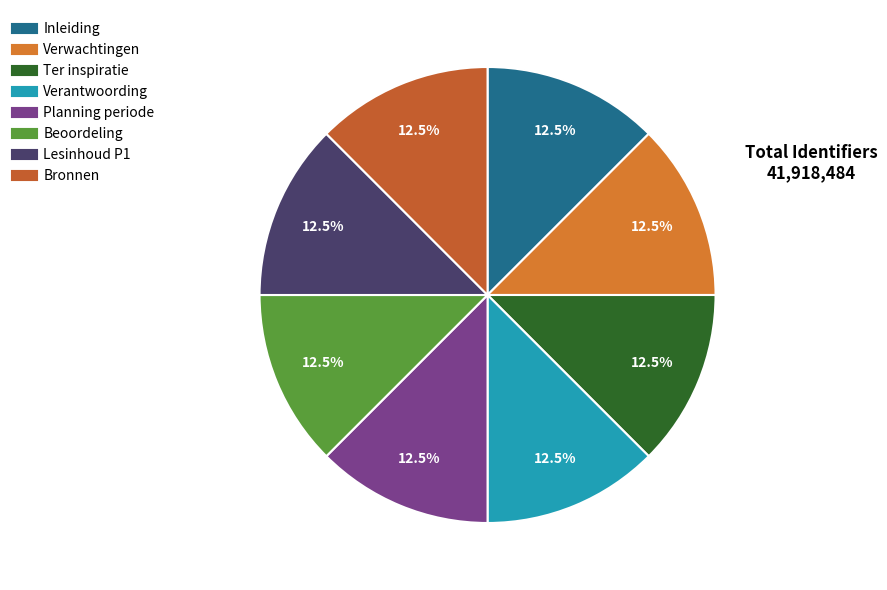

How many slices are in this pie chart?

8